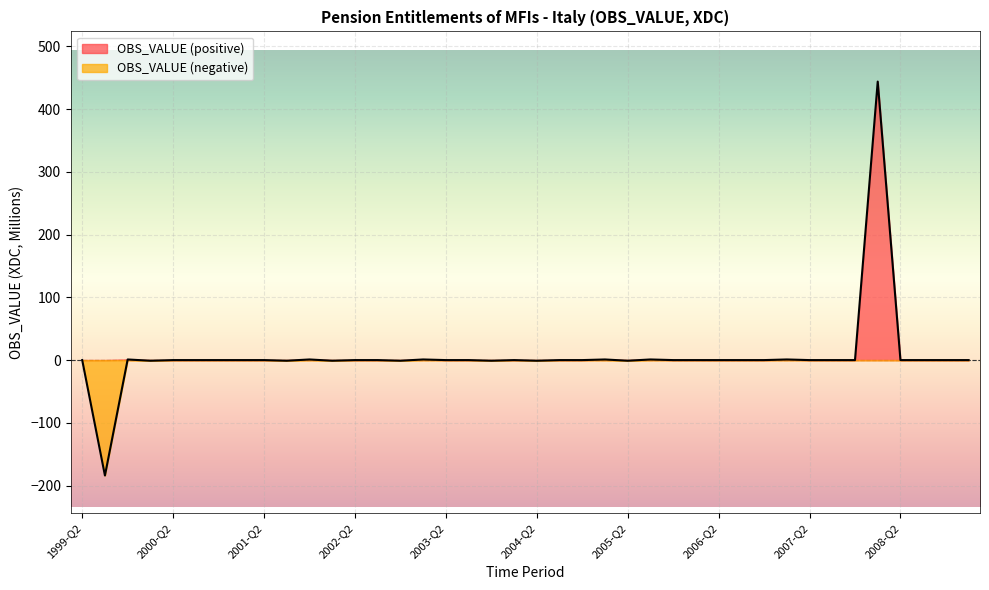

How many points are higher than both their immediate neighbors (excluding endpoints)?

8